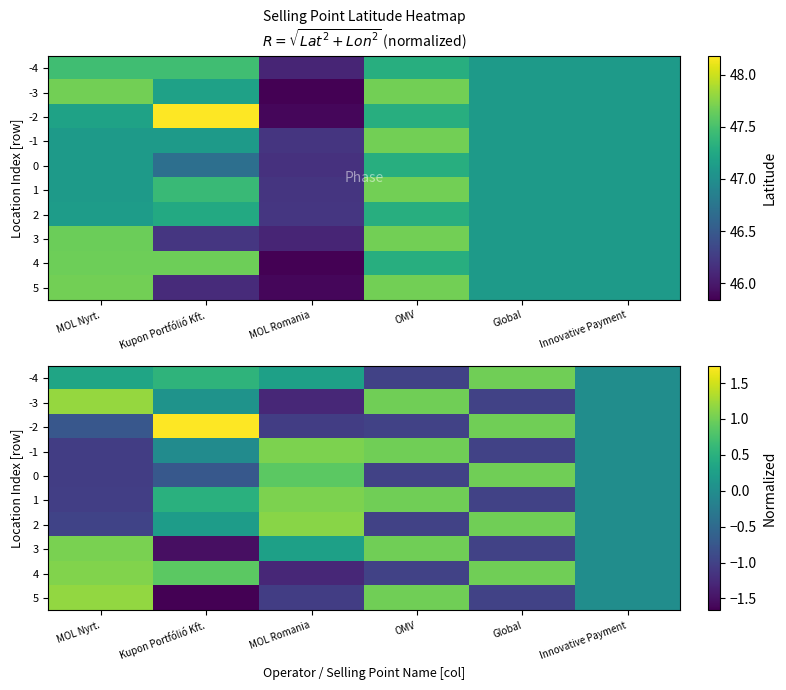

At how many categories does at least one series exceed 0?

5